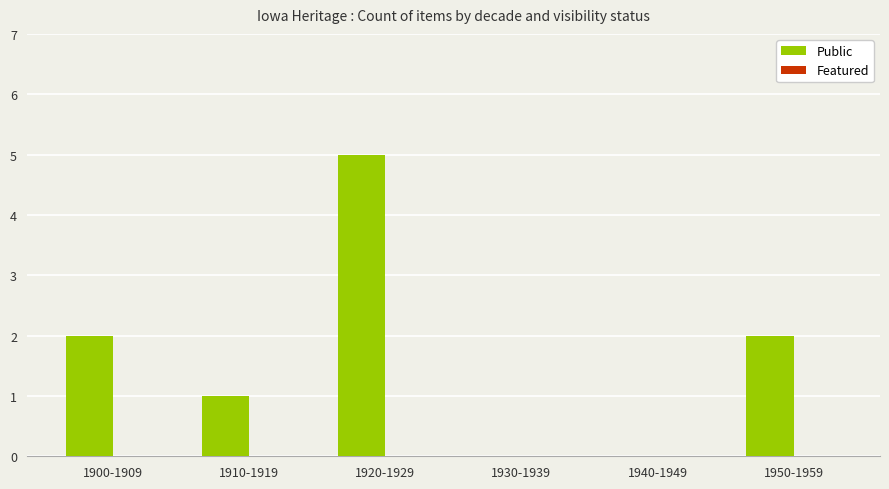

Between 1910-1919 and 1930-1939, which is larger?

1910-1919